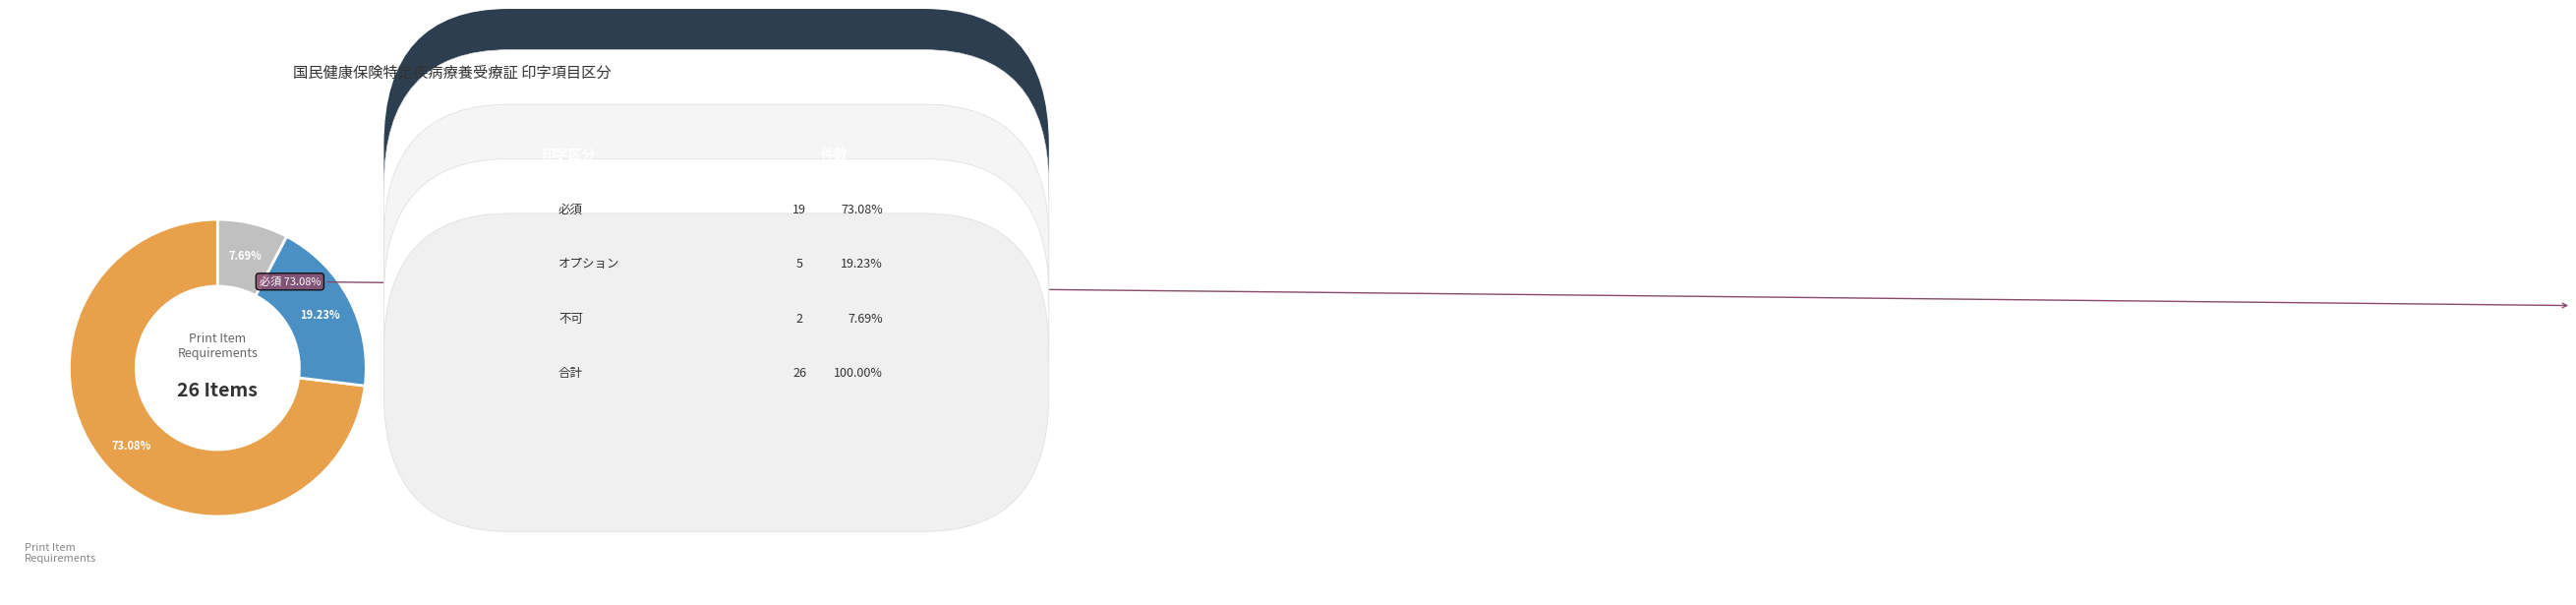

Is there a majority slice in this chart?

Yes